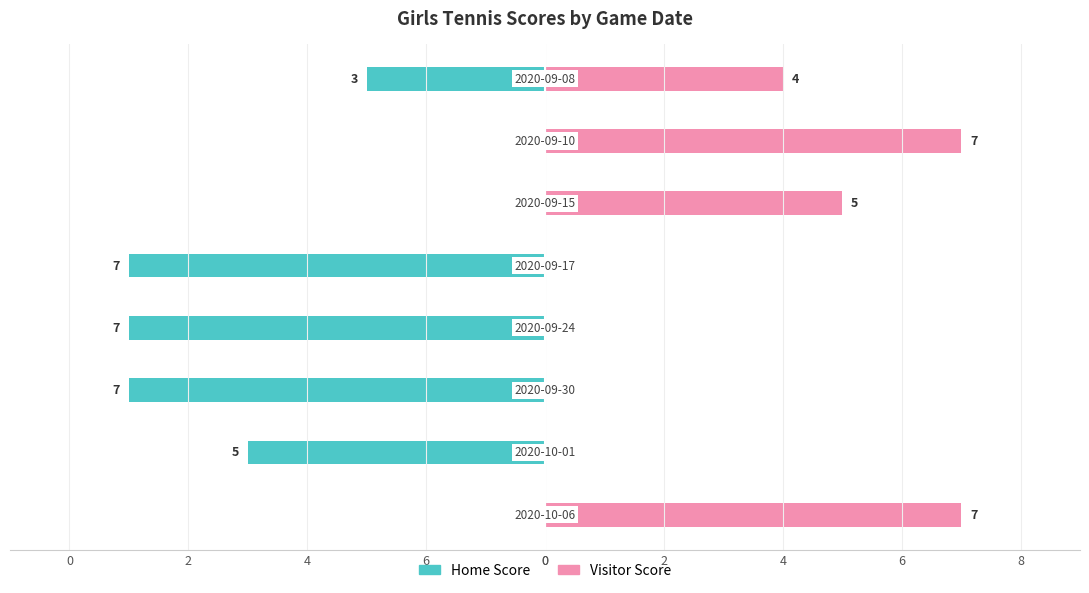

Reading left to right, transcribe all the data shown in this chart.

Home Score: 0	-5	-7	-7	-7	0	0	-3
Visitor Score: 7	0	0	0	0	5	7	4